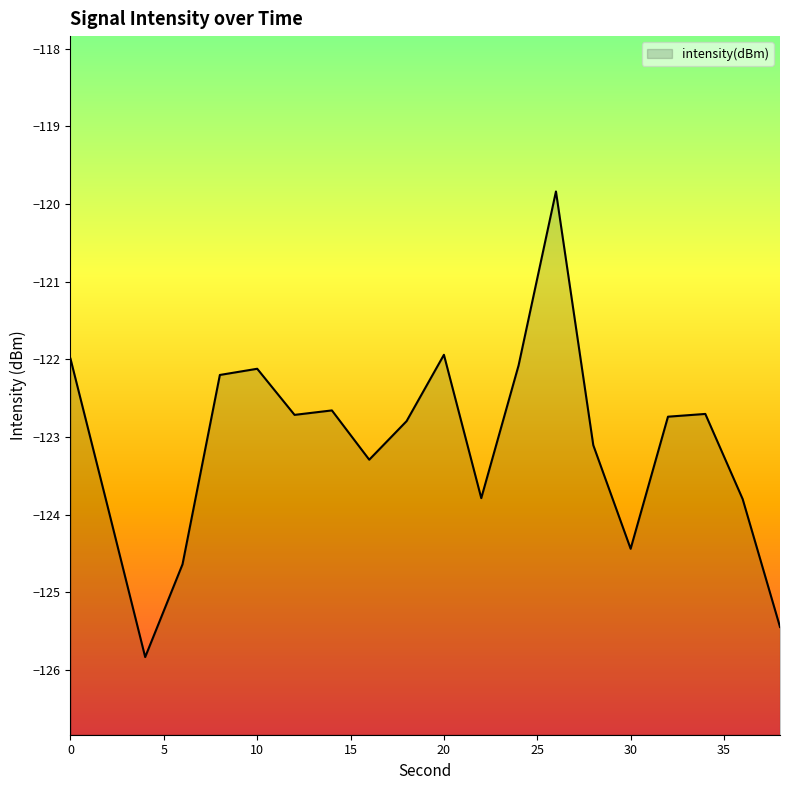

What is the value of the 16th point from the left?

-124.4